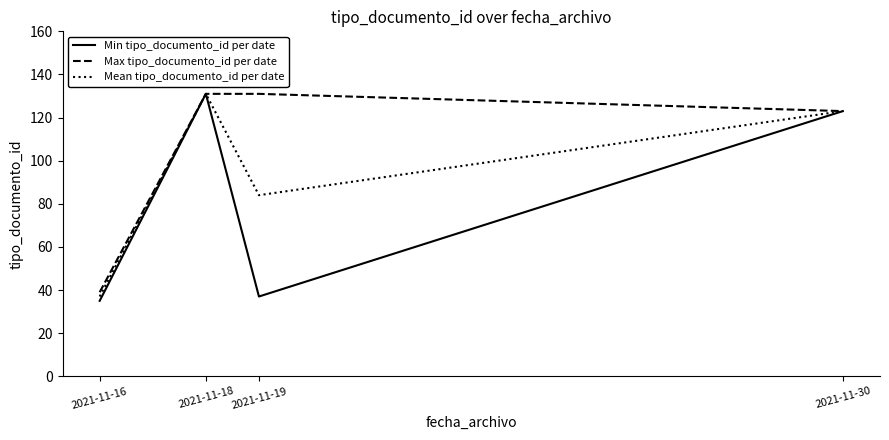

Reading right to left, extract all data points from this chart.

Min tipo_documento_id per date: 123	37	131	35
Max tipo_documento_id per date: 123	131	131	39
Mean tipo_documento_id per date: 123	84	131	37